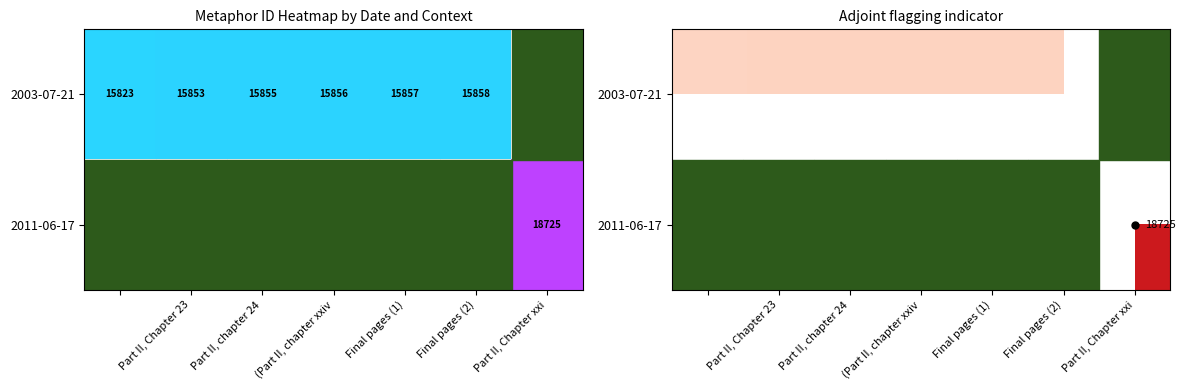

At which label is 2003-07-21 closest to 15840?

Part II, Chapter 23